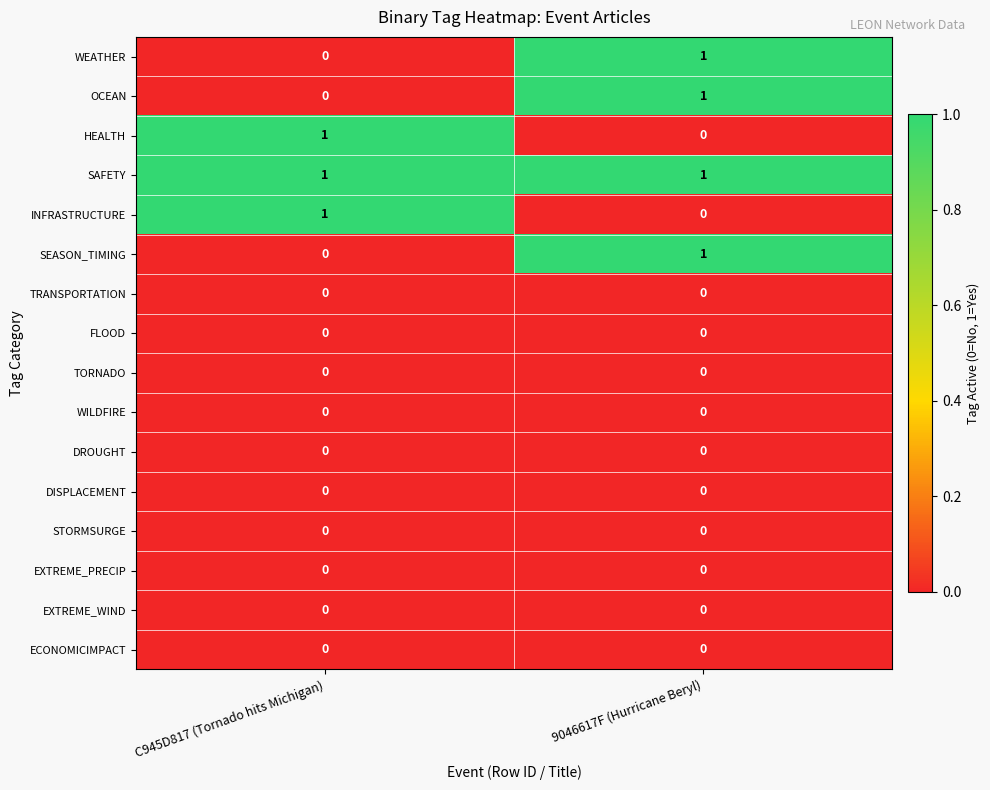

At which category is the sum across all series the highest?

9046617F (Hurricane Beryl)